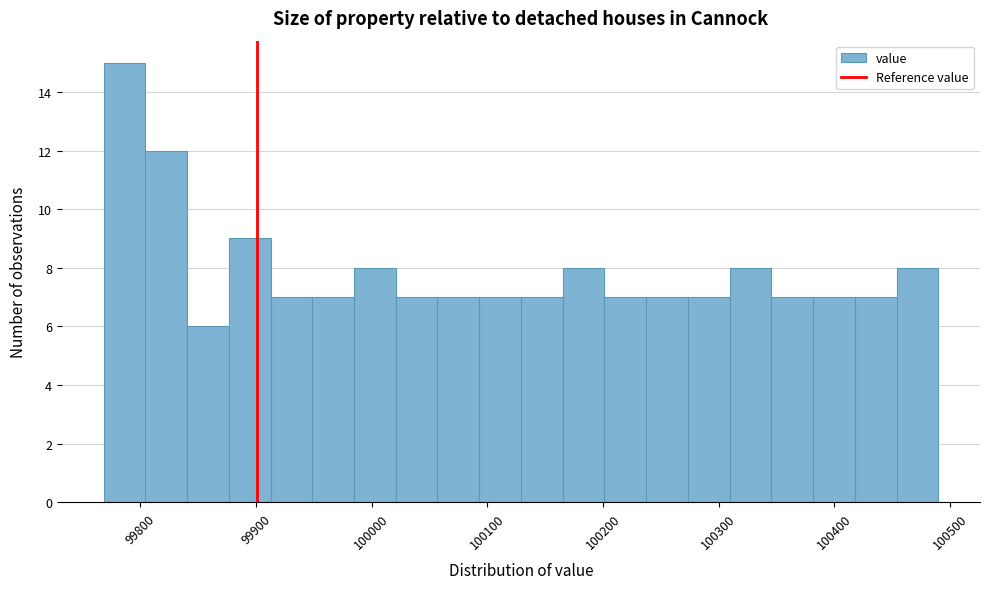

Around what value on the x-axis is the tallest bar? Give the approximate position of its centre, as read against the axis.

99790